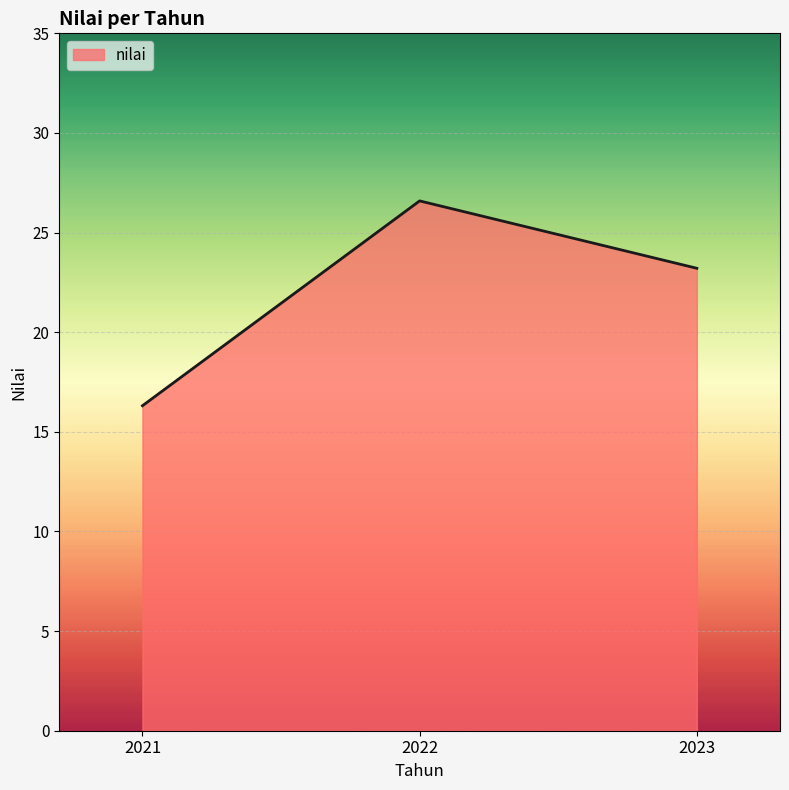

How many lines are shown in the chart?

1